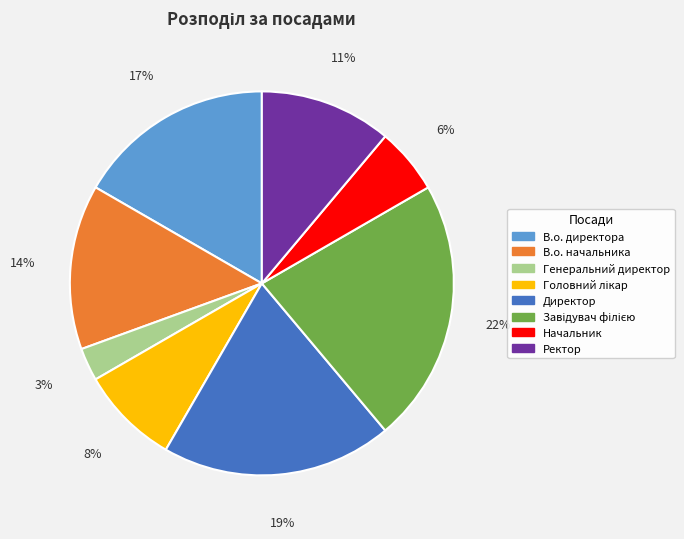

To the nearest percent, what is the average slice percentage?

12%